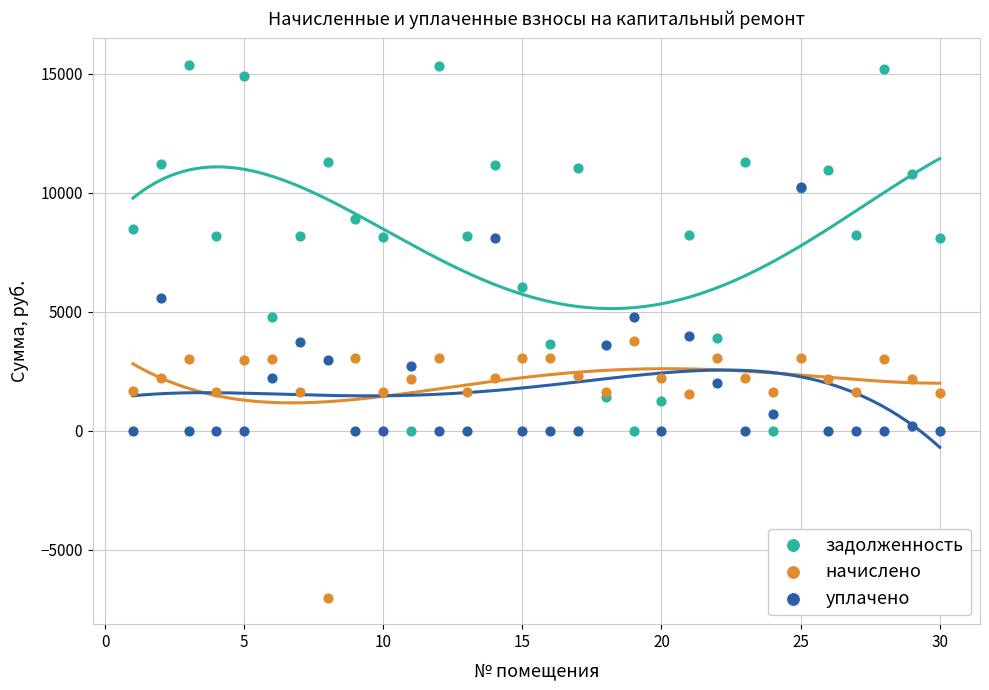

Which series contains the highest Y value?

задолженность